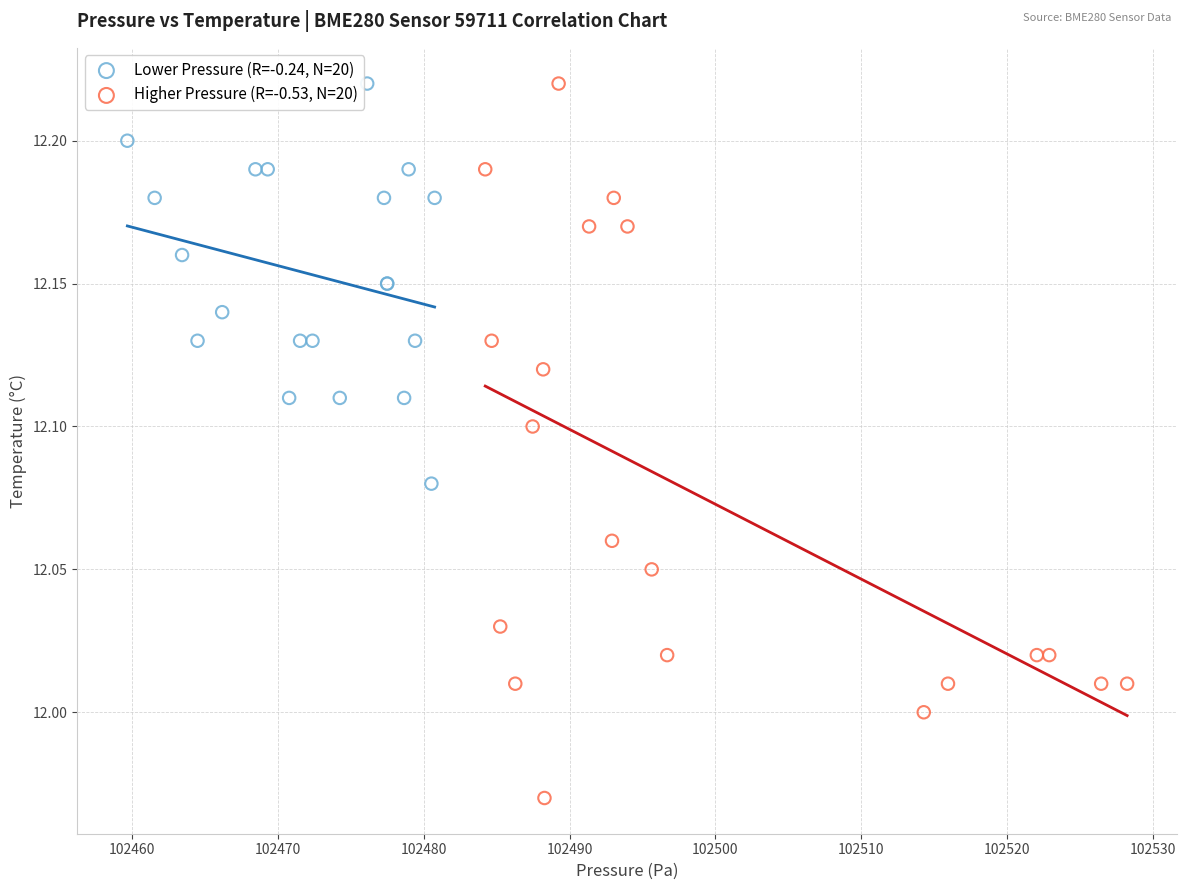

Which series contains the lowest Y value?

Higher Pressure (R=-0.53, N=20)